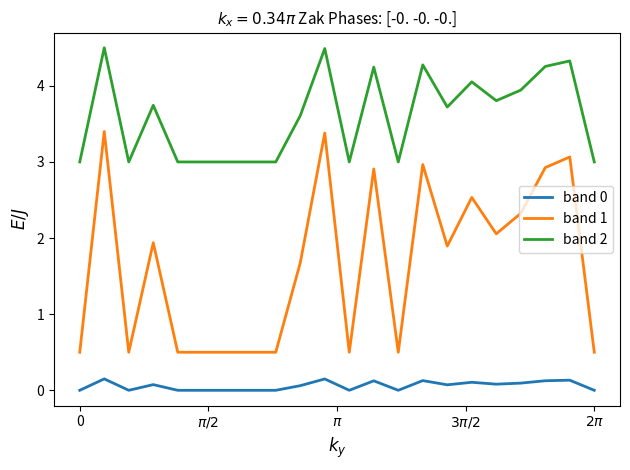

List the series in order of their overall mean, lowest first.

band 0, band 1, band 2